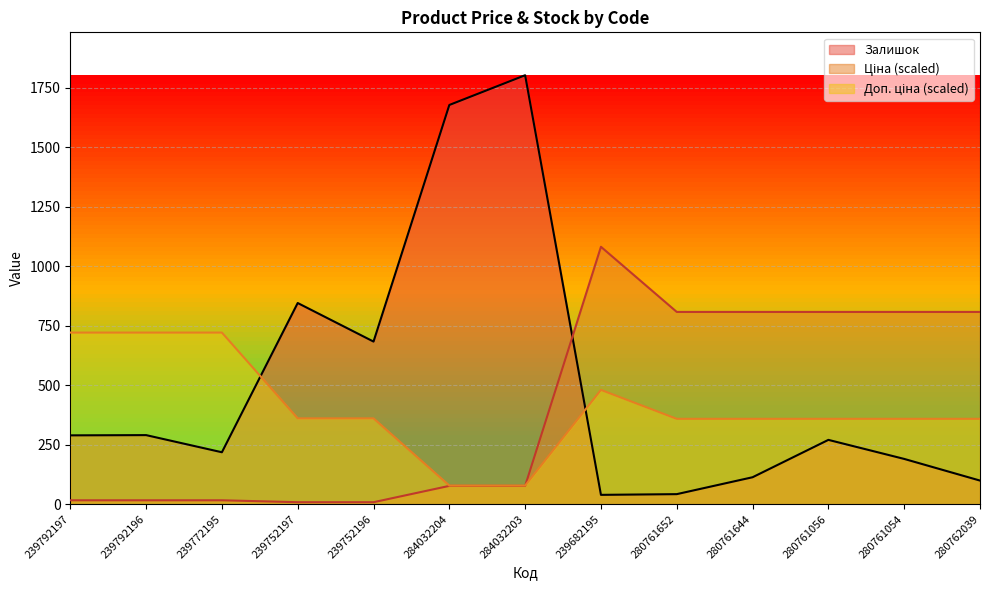

Which series changed the most between 280761652 and 280761056?

Залишок